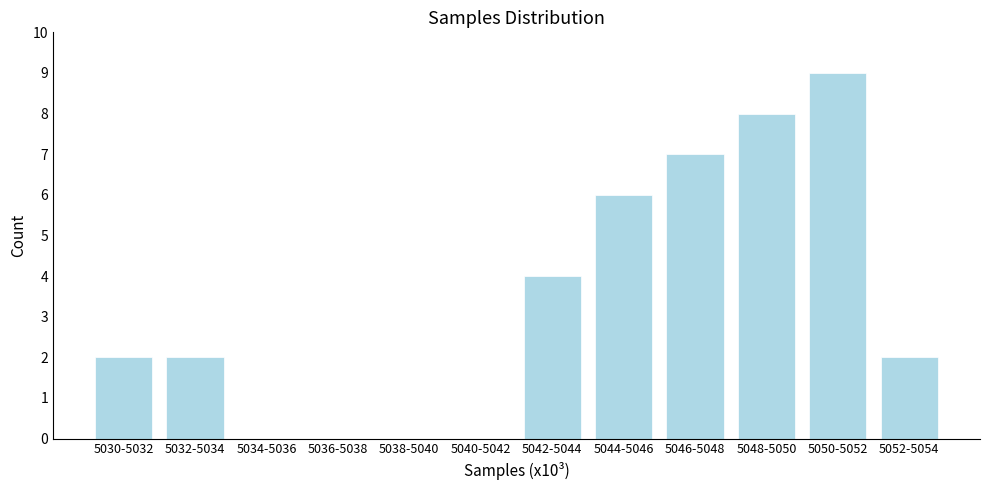

Reading left to right, list all the values displayed in this chart.

5030-5032=2	5032-5034=2	5034-5036=0	5036-5038=0	5038-5040=0	5040-5042=0	5042-5044=4	5044-5046=6	5046-5048=7	5048-5050=8	5050-5052=9	5052-5054=2